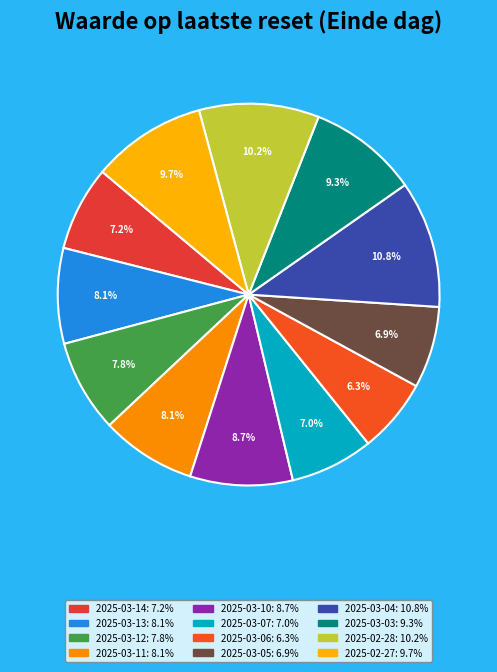

To the nearest percent, what is the combined percentage of 2025-03-13 and 2025-02-27?

18%